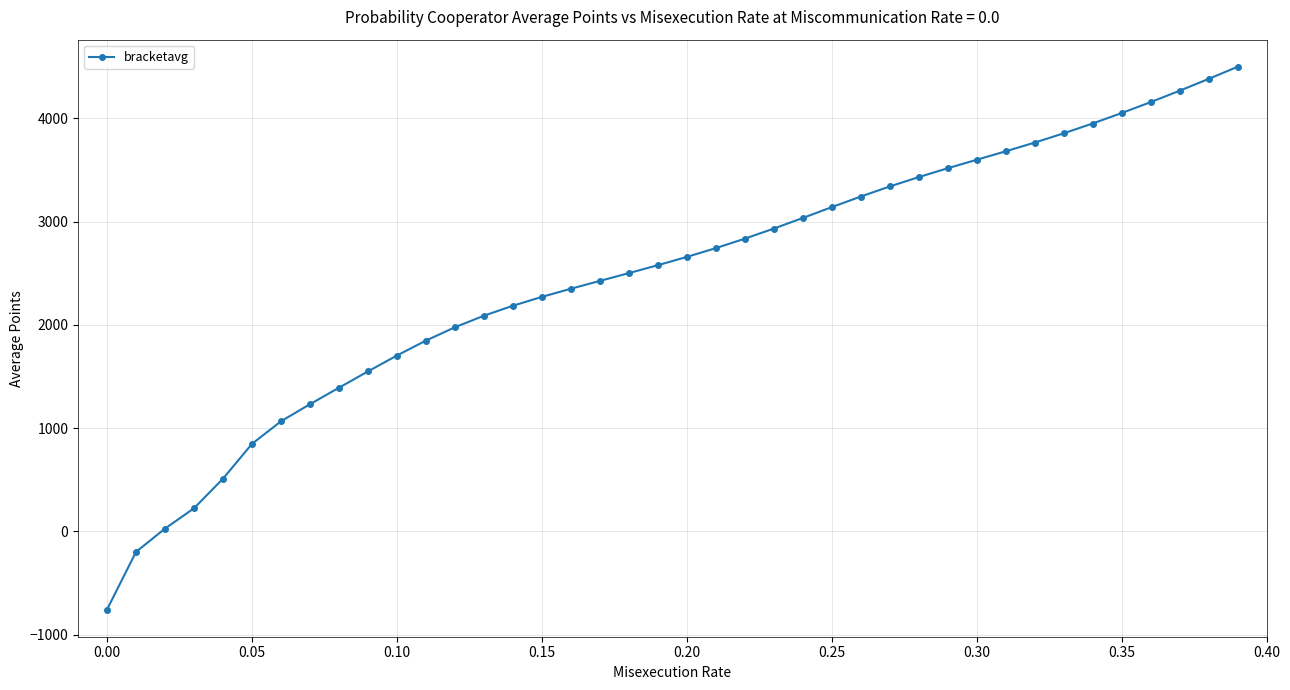

How many data points are less than 2657?

20